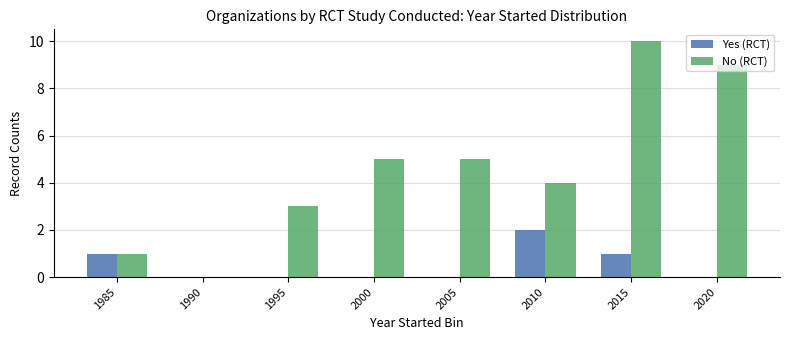

Read the Yes (RCT) value at 1985.

1